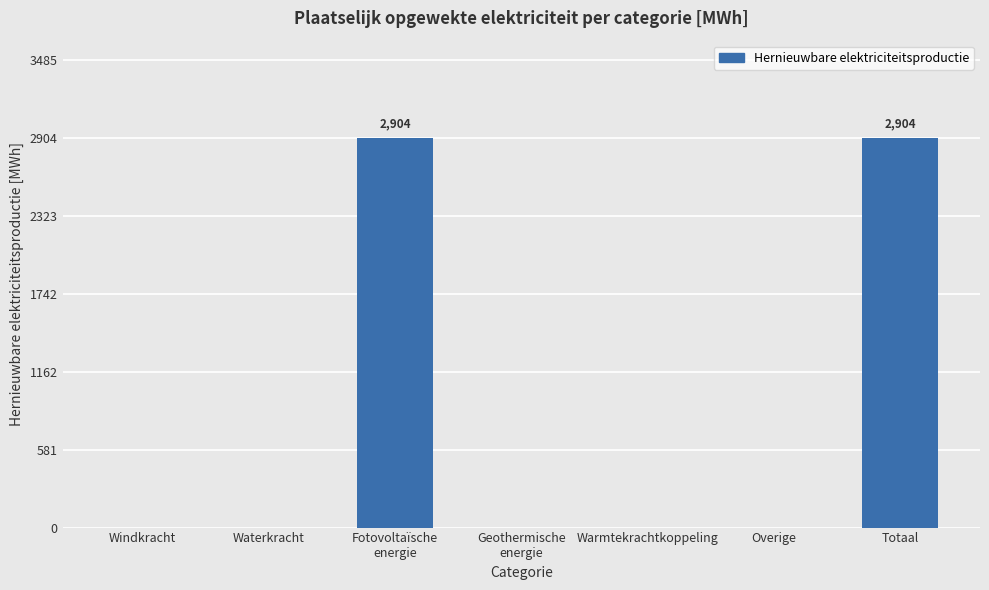

Between Fotovoltaïsche
energie and Warmtekrachtkoppeling, which is larger?

Fotovoltaïsche
energie